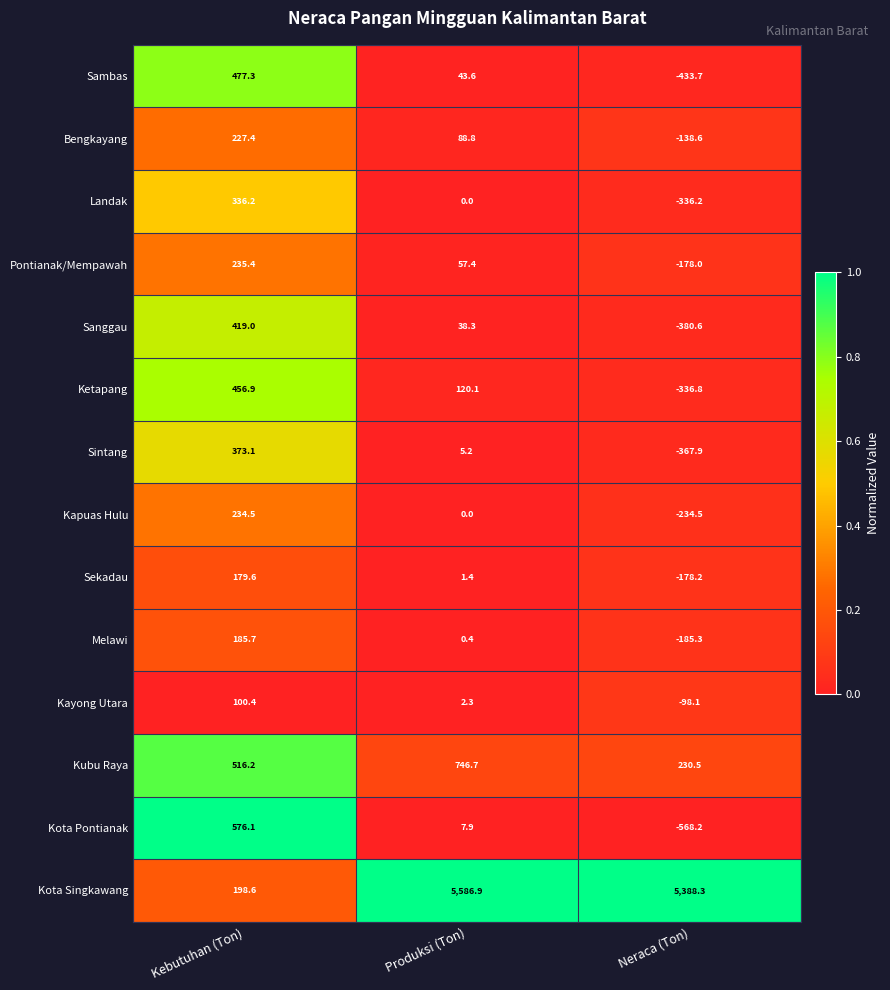

Which label corresponds to the smallest value in the chart?

Neraca (Ton)